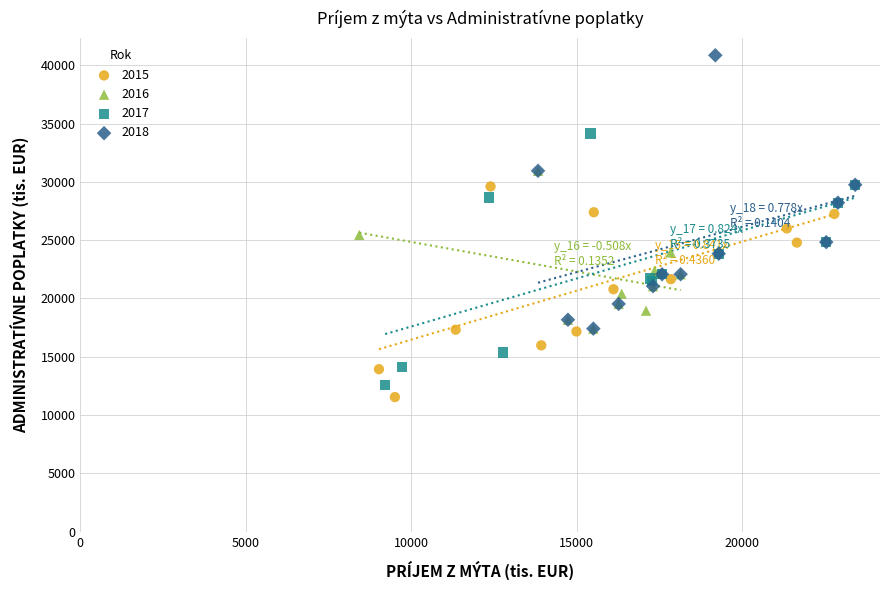

Which series has the largest Y range (max minus min)?

2018